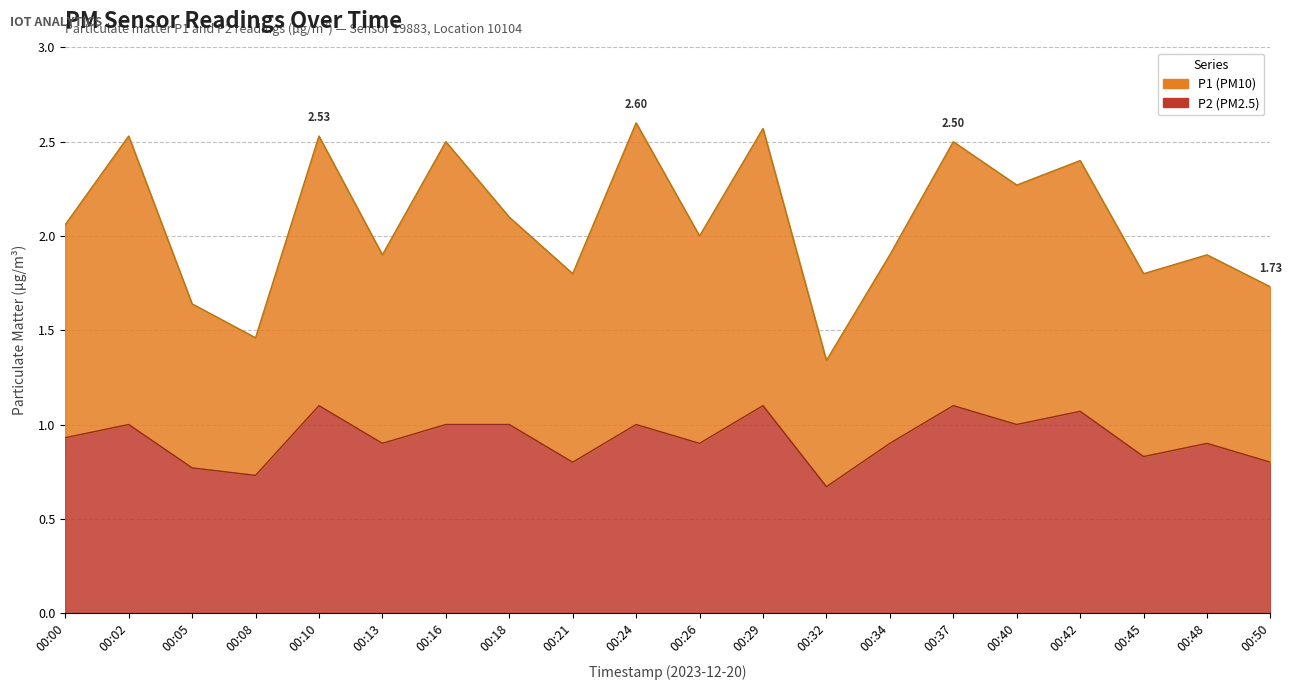

True or false: P1 and P2 cross at least once.

False